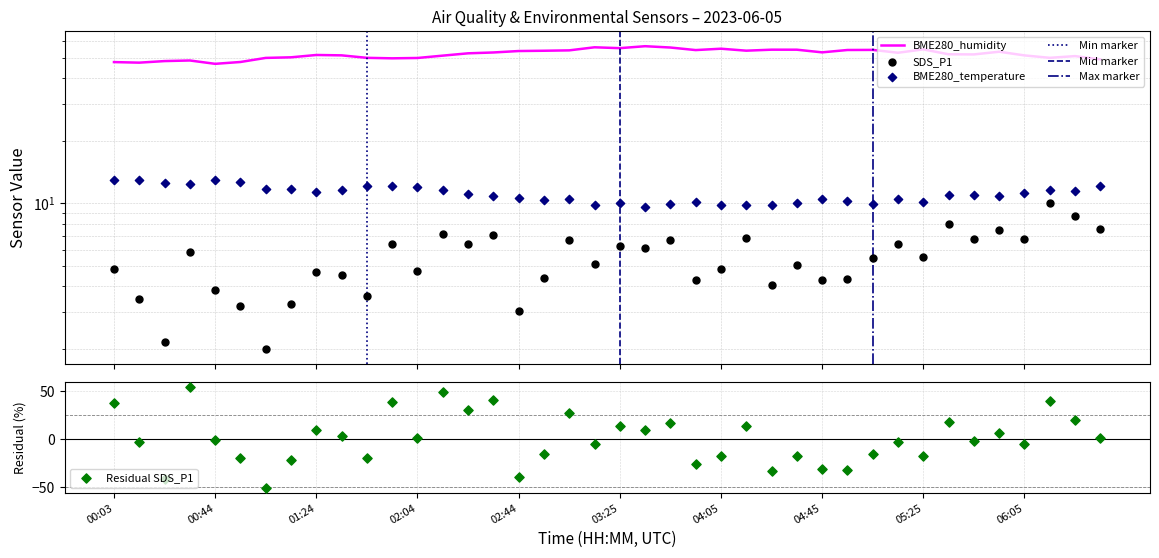

Which series contains the highest Y value?

BME280_humidity